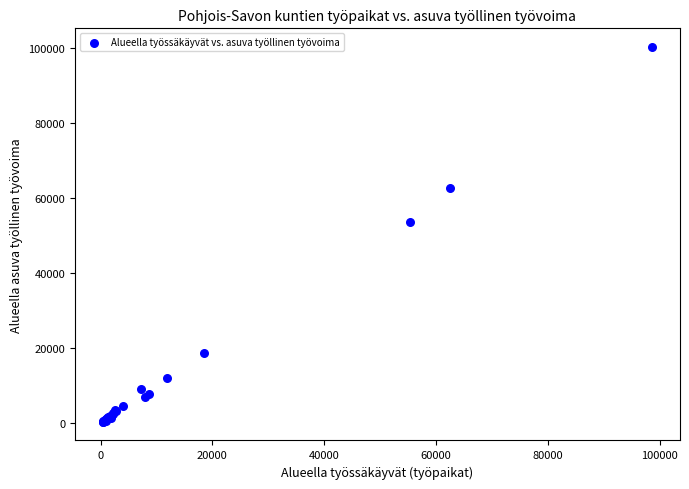

What Y value in the scatter plot is closest to 50385?

53782